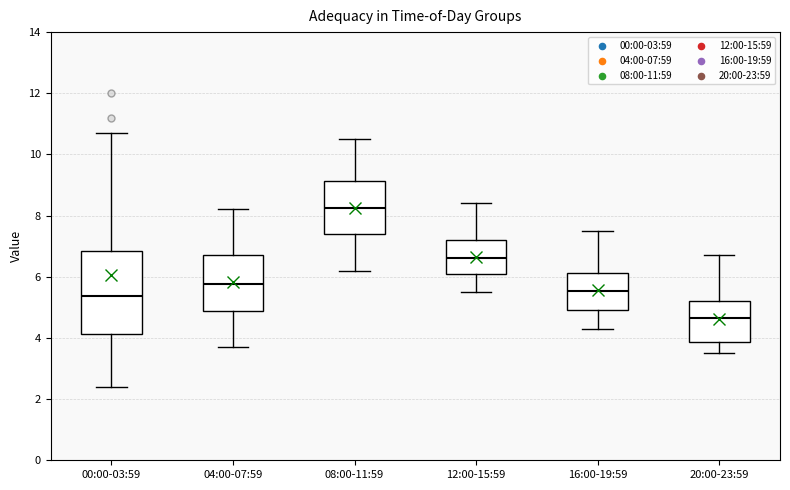

Where does the upper whisker of the box for 12:00-15:59 end on the y-axis? The values are not printed on the chart, so give them approximately, as read against the axis.

8.4